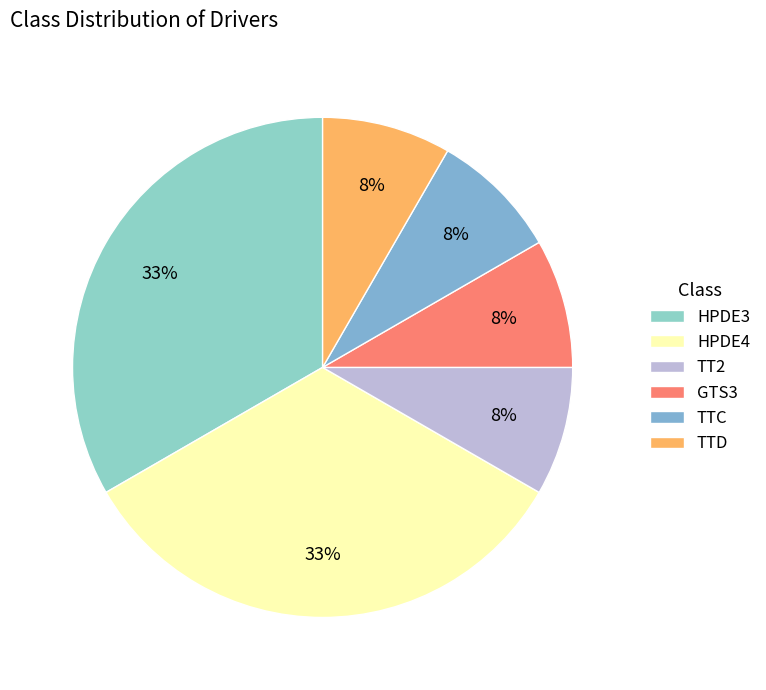

Is HPDE4 the majority of the pie?

No